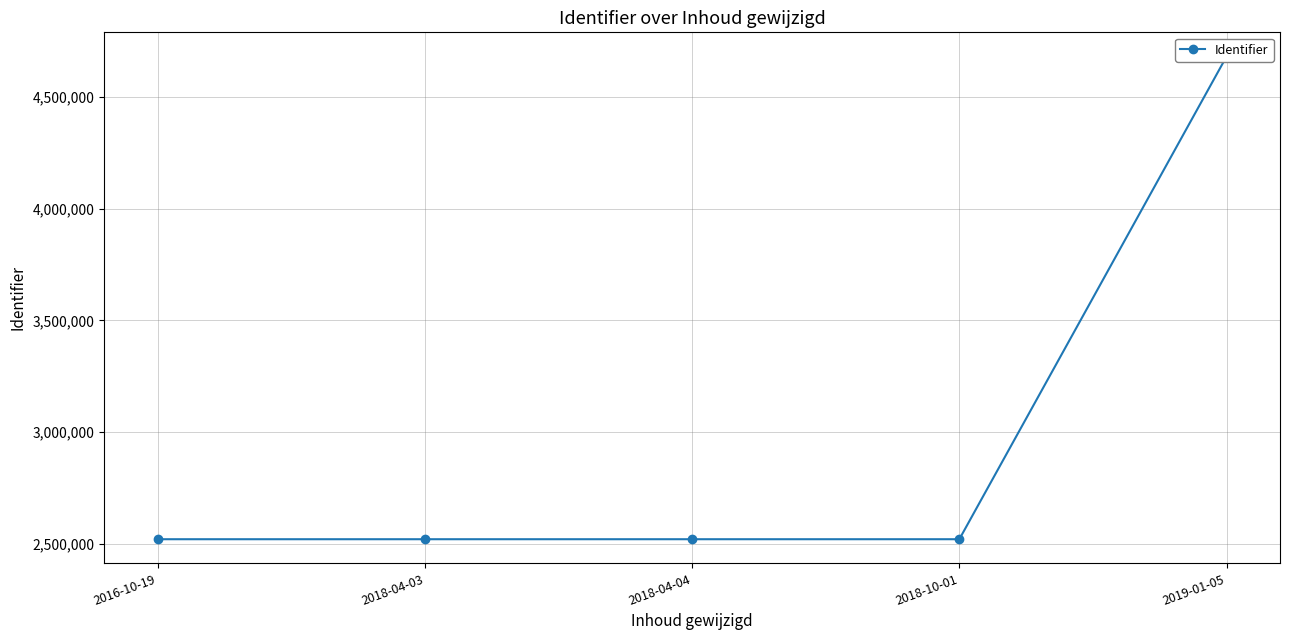

How many lines are shown in the chart?

1